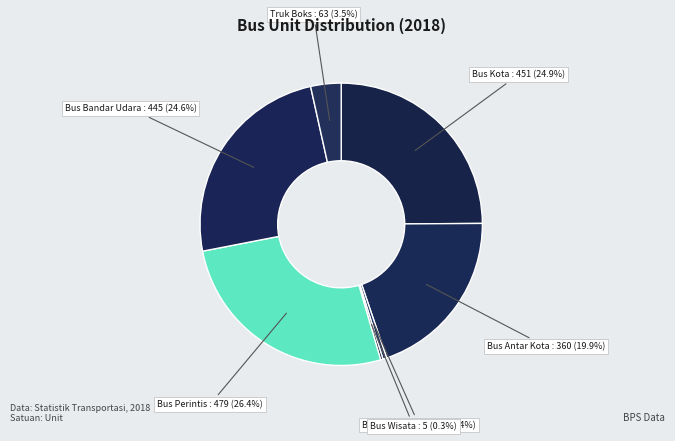

What percentage is NOT represented by Bus Kota?

75.1%